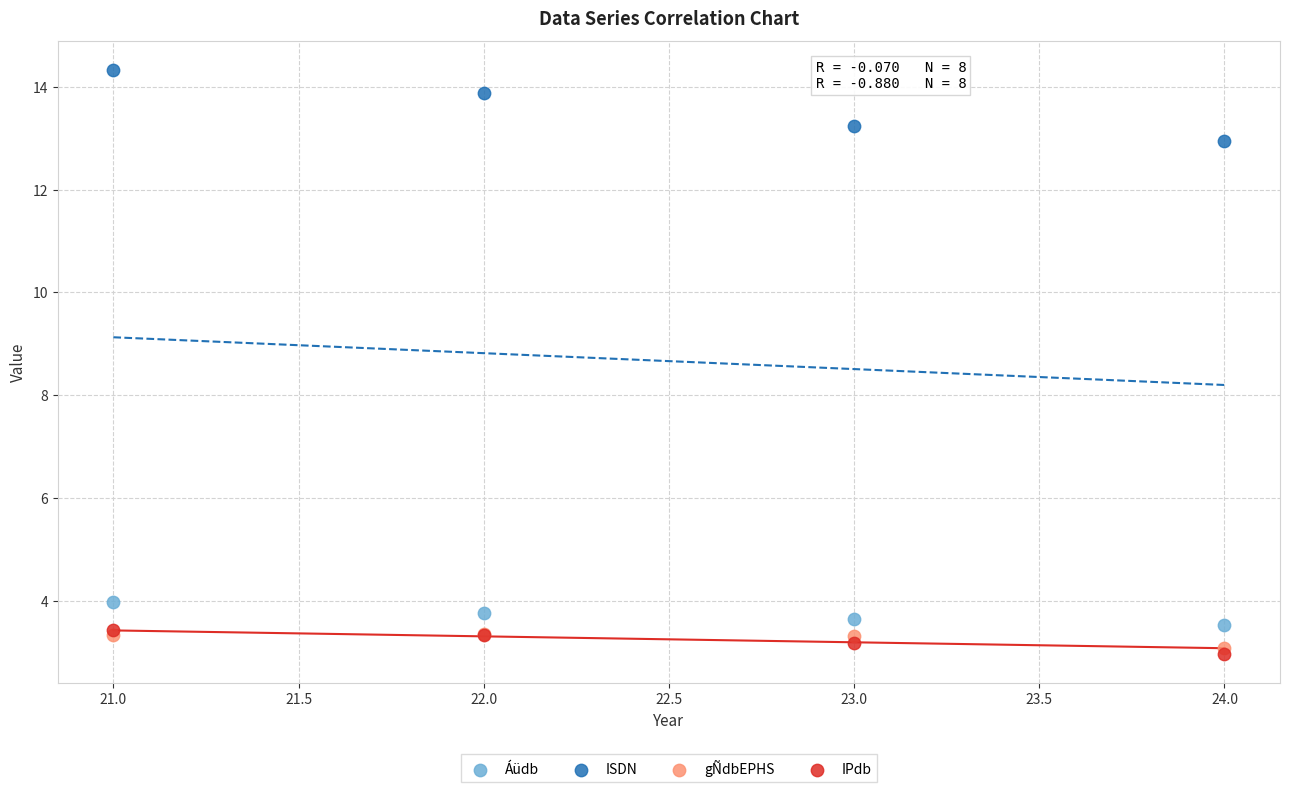

Which series has the largest Y range (max minus min)?

ISDN